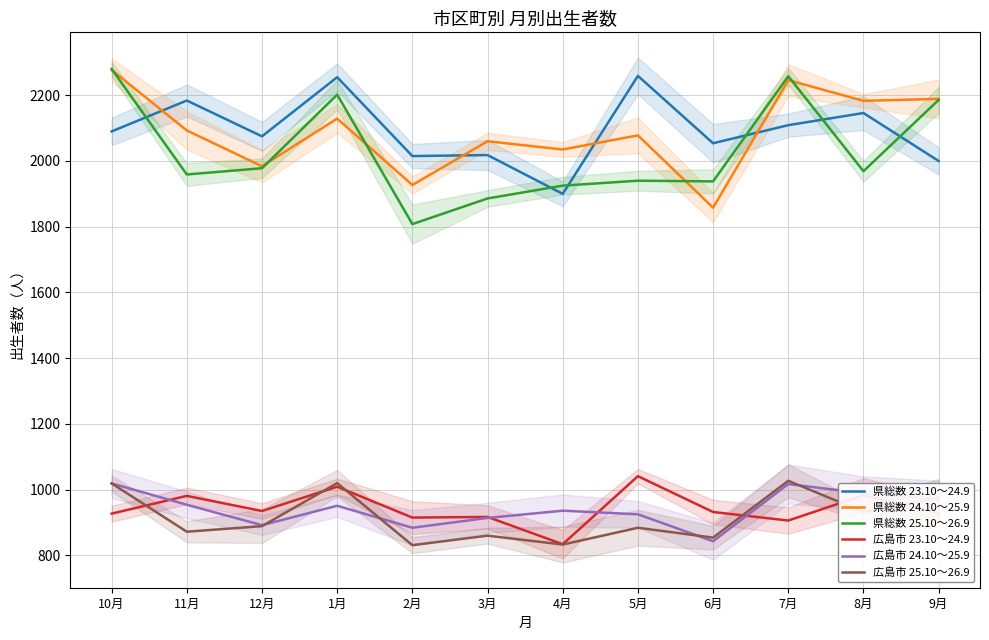

How many lines are shown in the chart?

6